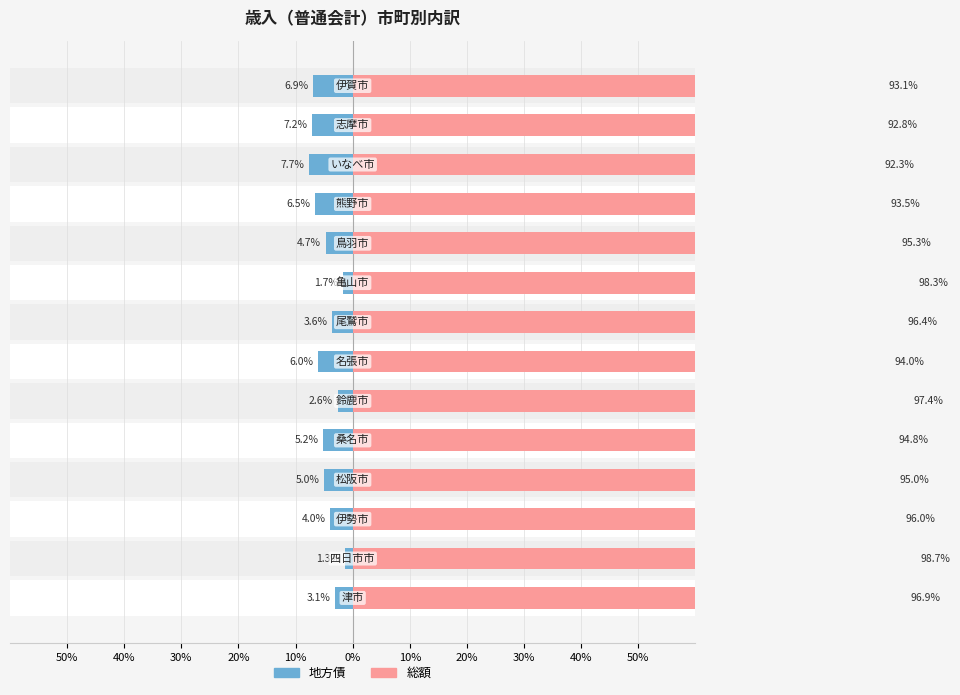

Rank the series by their average value, from highest to lowest.

総額, 地方債